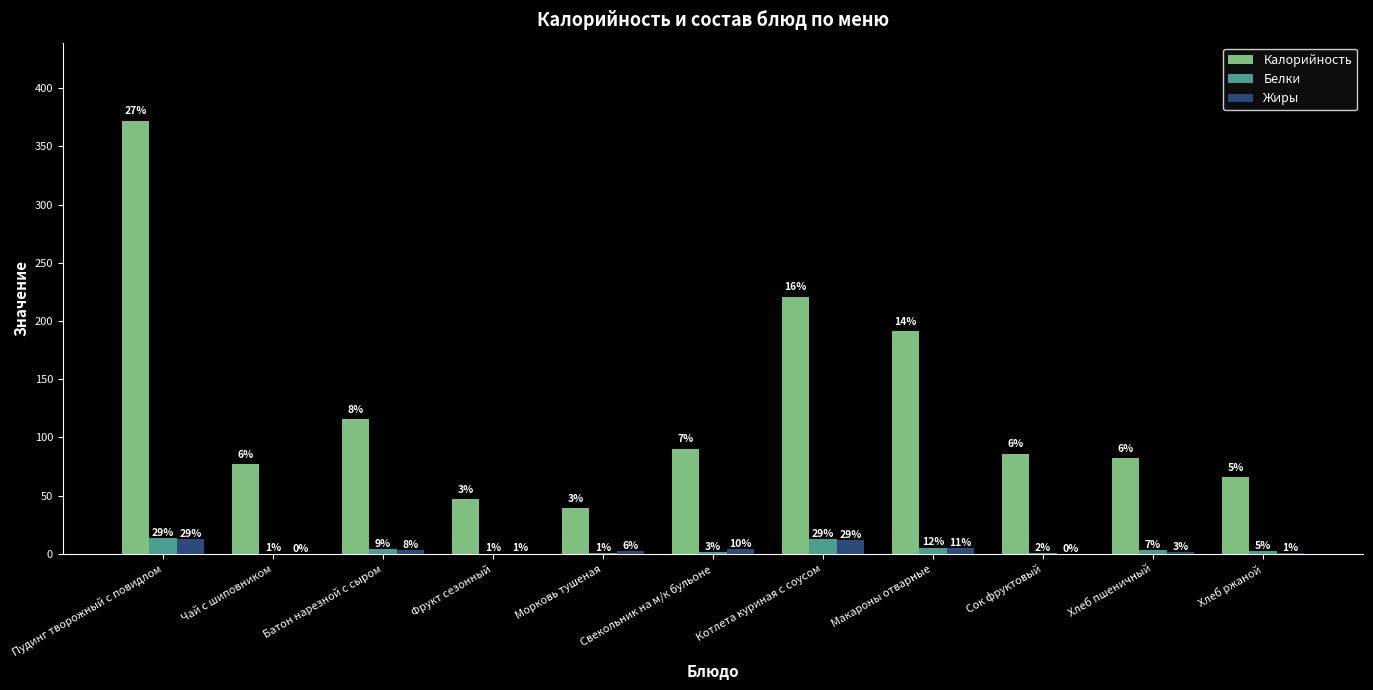

Which has a higher value, Батон нарезной с сыром or Чай с шиповником?

Батон нарезной с сыром